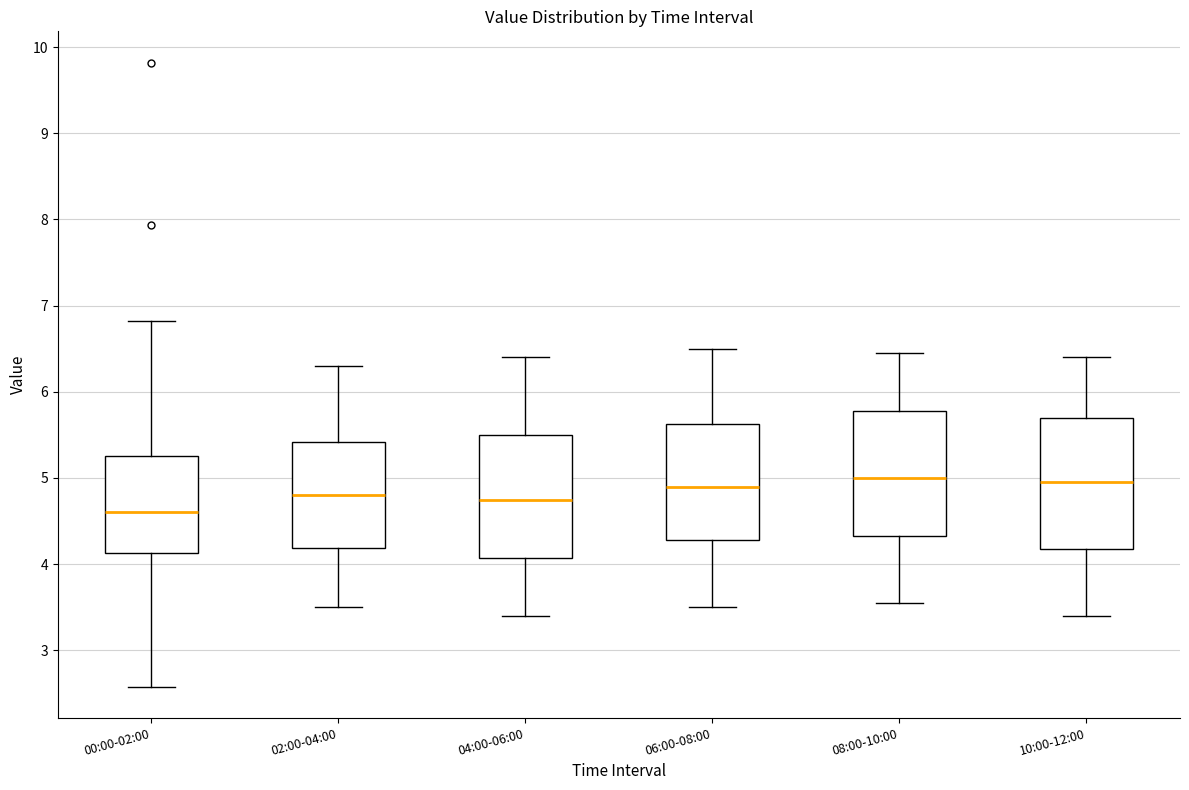

Reading left to right, read every box against the y-axis: the position of its median line, the range the box covers, and the ends of its whiskers. The values are not printed on the chart, so give them approximately, as read against the axis.

00:00-02:00: median 4.6, box 4.1 to 5.3, whiskers 2.6 to 6.8
02:00-04:00: median 4.8, box 4.2 to 5.4, whiskers 3.5 to 6.3
04:00-06:00: median 4.8, box 4.1 to 5.5, whiskers 3.4 to 6.4
06:00-08:00: median 4.9, box 4.3 to 5.6, whiskers 3.5 to 6.5
08:00-10:00: median 5.0, box 4.3 to 5.8, whiskers 3.6 to 6.5
10:00-12:00: median 5.0, box 4.2 to 5.7, whiskers 3.4 to 6.4